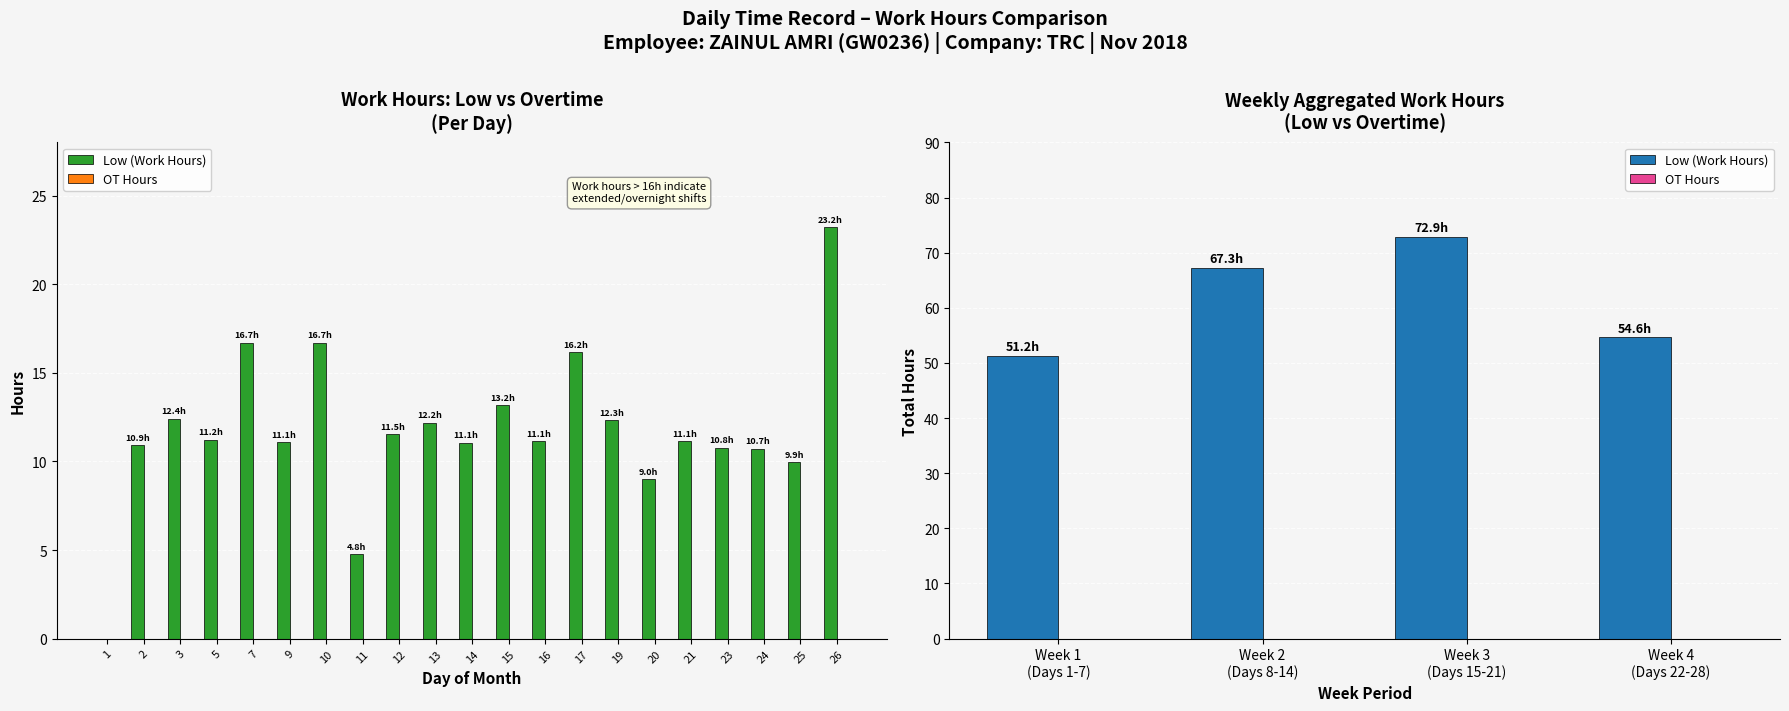

Which category has the highest value in the Low (Work Hours) series?

Week 3 (Days 15-21)